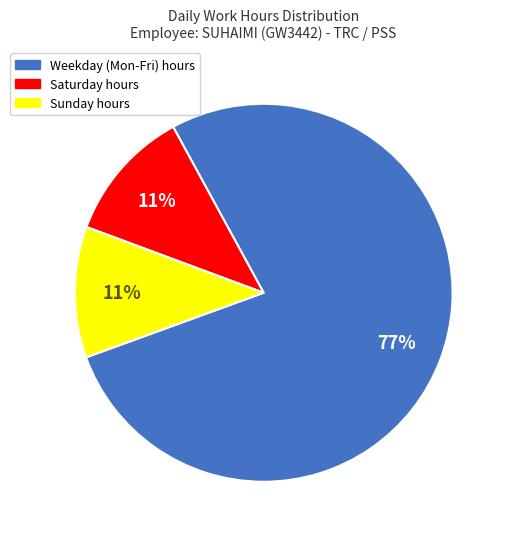

Count the number of slices in the pie.

3